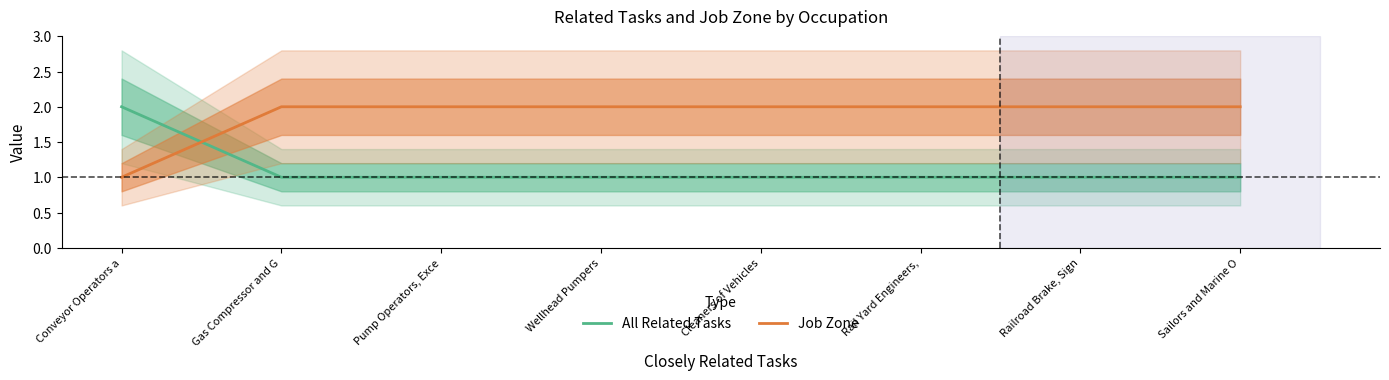

Does the chart have visible grid lines?

No